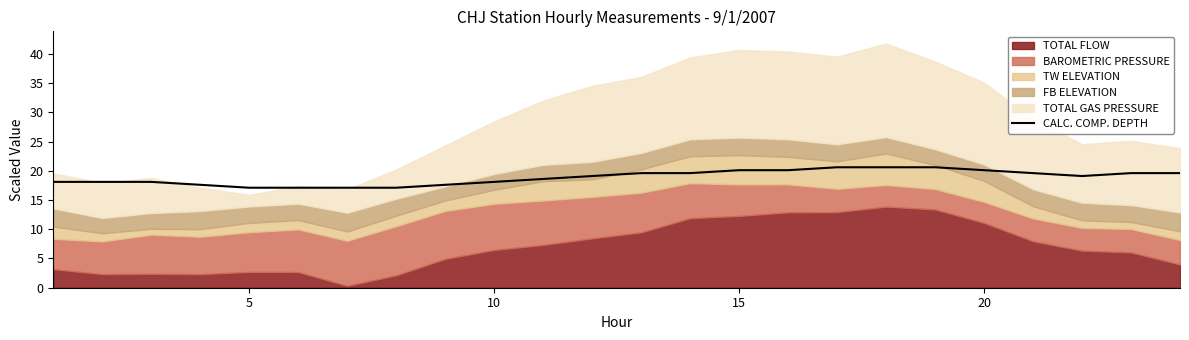

What is the highest value of the CALC. COMP. DEPTH series?

20.6